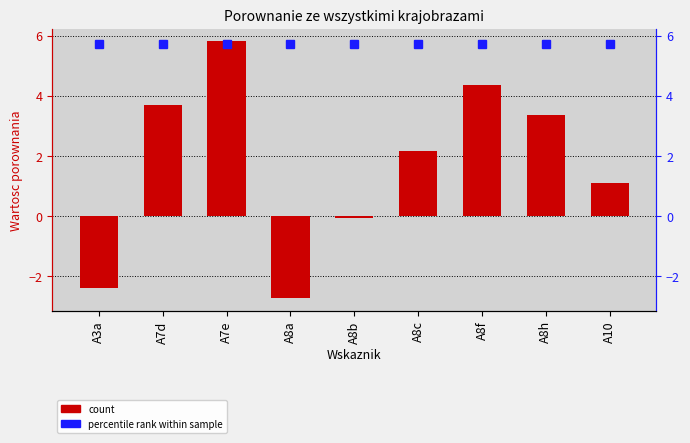

How many values are below 2?

4